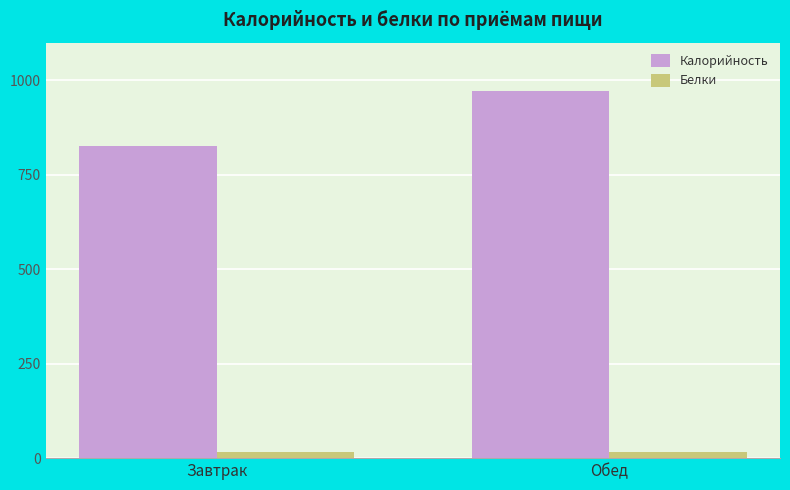

What is the total value across all series at Обед?

990.3